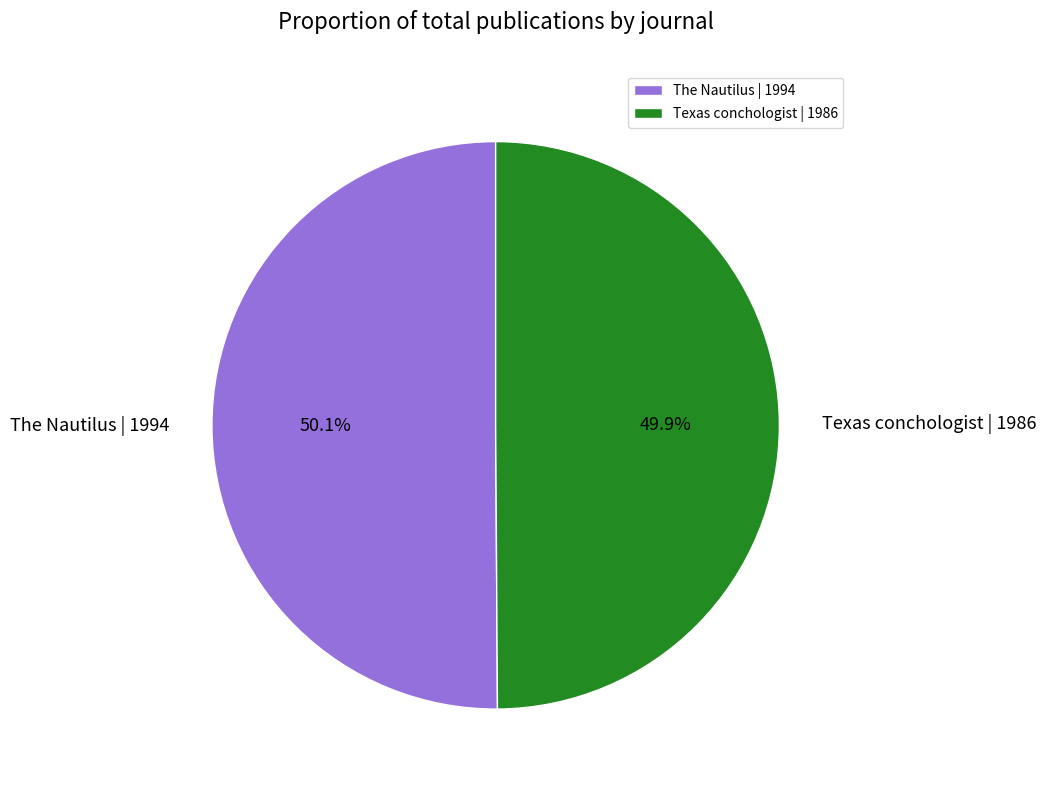

Approximately how many times larger is the value at Texas conchologist | 1986 compared to The Nautilus | 1994?

1.0